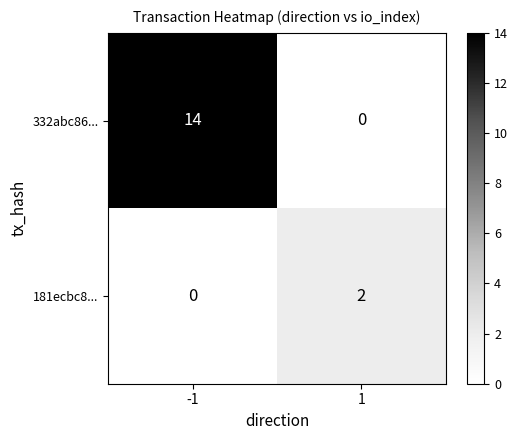

The 181ecbc8... series shows 1 at 1. True or false?

False